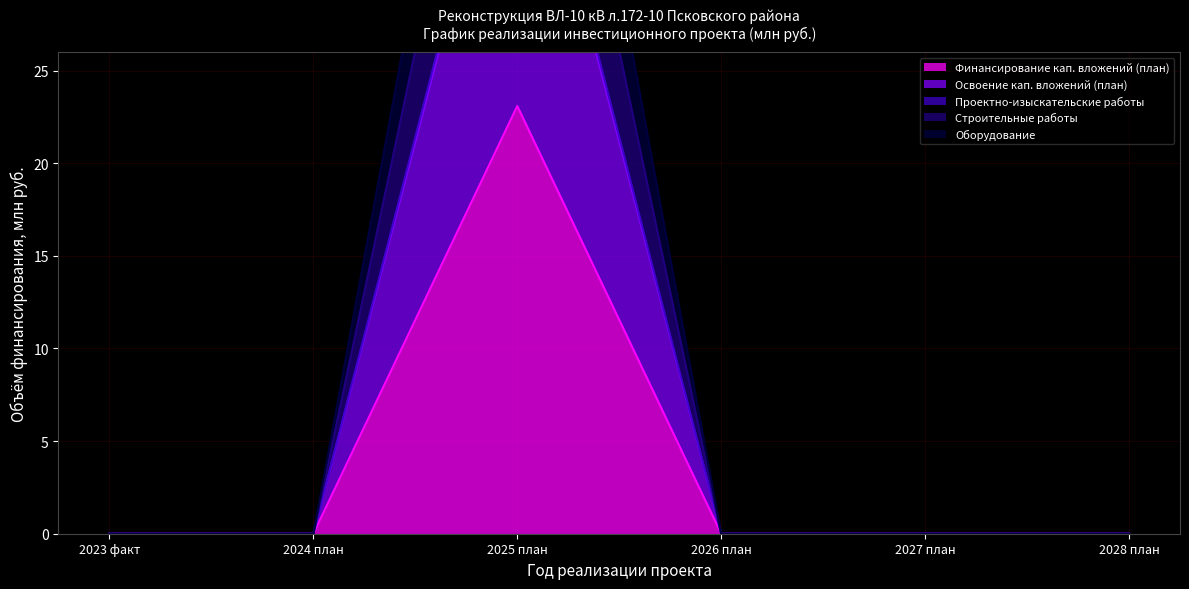

Reading right to left, extract all data points from this chart.

Финансирование кап. вложений (план): 0.0	0.0	0.0	23.1	0.0	0.0
Освоение кап. вложений (план): 0.0	0.0	0.0	42.8	0.0	0.0
Проектно-изыскательские работы: 0.0	0.0	0.0	42.3	0.0	0.0
Строительные работы: 0.0	0.0	0.0	52.2	0.0	0.0
Оборудование: 0.0	0.0	0.0	59.6	0.0	0.0